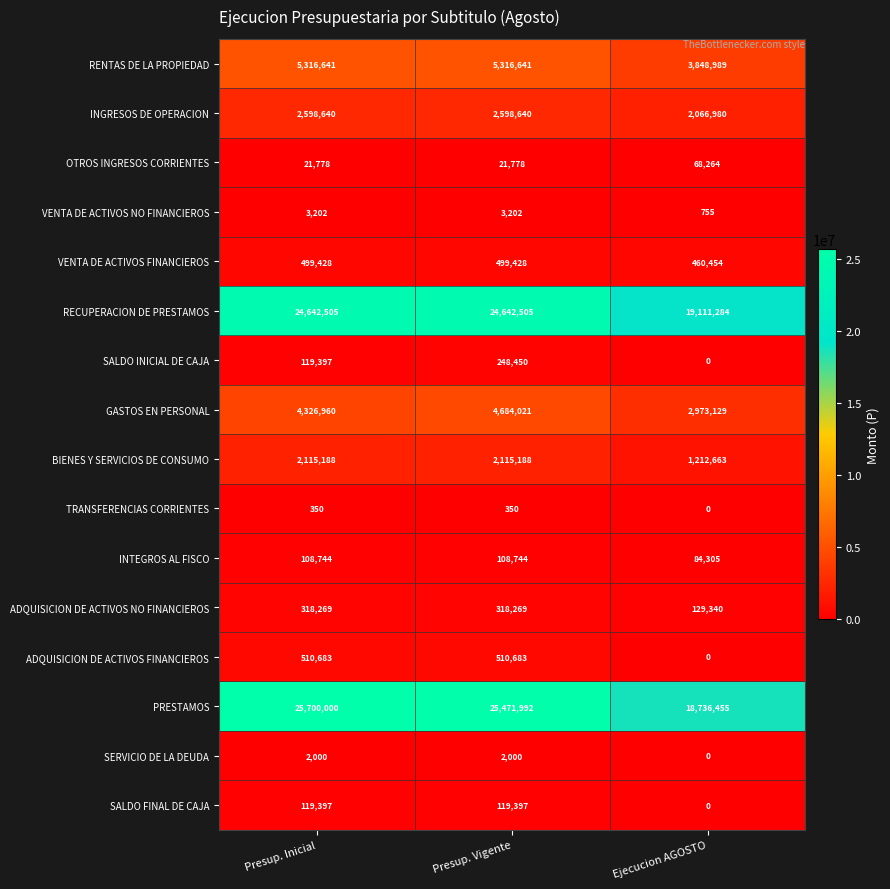

At which label does VENTA DE ACTIVOS NO FINANCIEROS reach its minimum?

Ejecucion AGOSTO